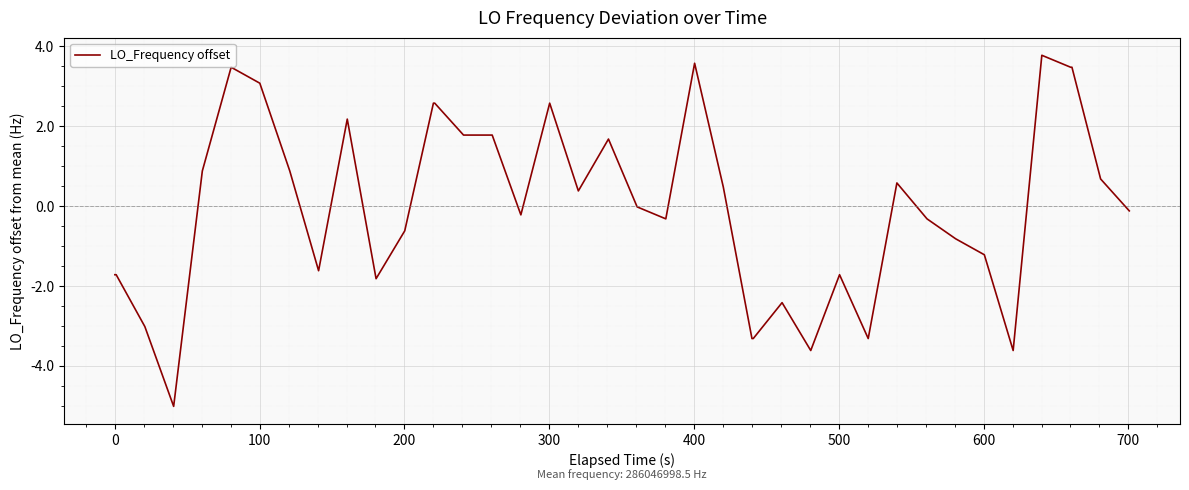

What is the difference between the maximum and minimum values?

8.8